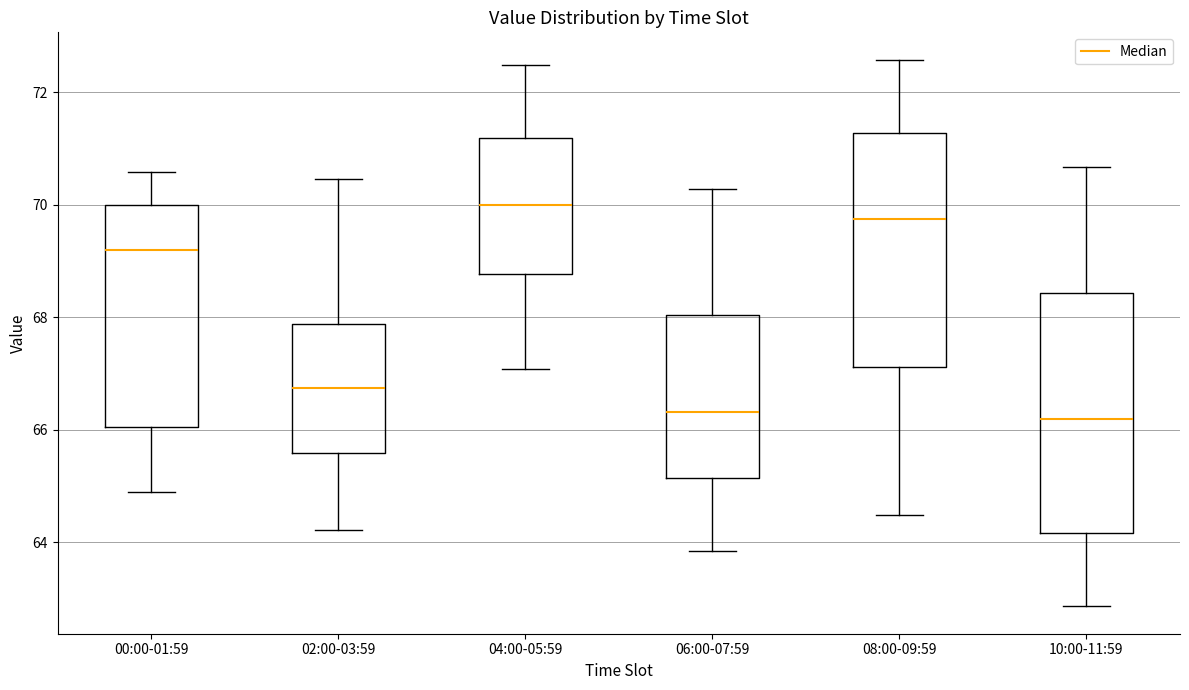

Reading left to right, transcribe this box plot: for each box, give where its median line is, the range the box spans, and where its two whiskers end, as read against the y-axis. The values are not printed on the chart, so give them approximately, as read against the axis.

00:00-01:59: median 69.2, box 66.0 to 70.0, whiskers 64.8 to 70.6
02:00-03:59: median 66.8, box 65.6 to 67.8, whiskers 64.2 to 70.4
04:00-05:59: median 70.0, box 68.8 to 71.2, whiskers 67.0 to 72.4
06:00-07:59: median 66.4, box 65.2 to 68.0, whiskers 63.8 to 70.2
08:00-09:59: median 69.8, box 67.2 to 71.2, whiskers 64.4 to 72.6
10:00-11:59: median 66.2, box 64.2 to 68.4, whiskers 62.8 to 70.6